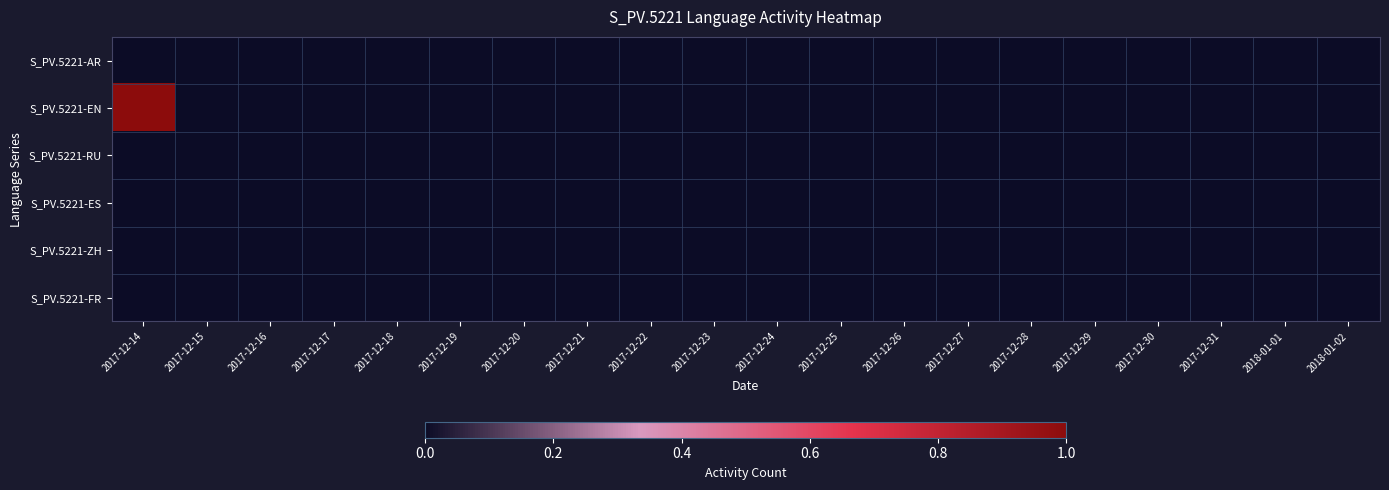

At which category is the sum across all series the highest?

2017-12-14